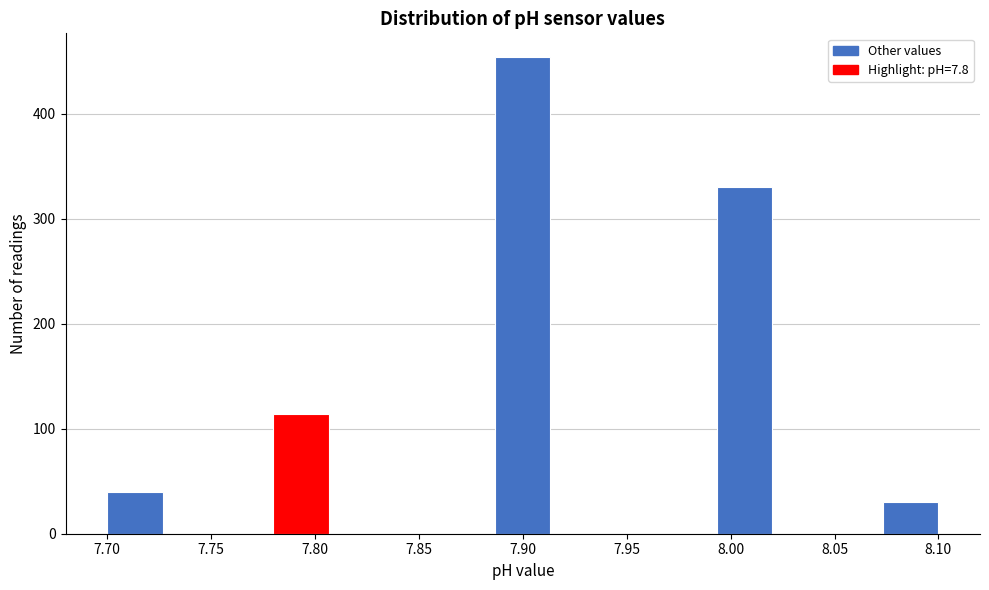

Over which range of the x-axis is the bar tallest?

7.885 to 7.915